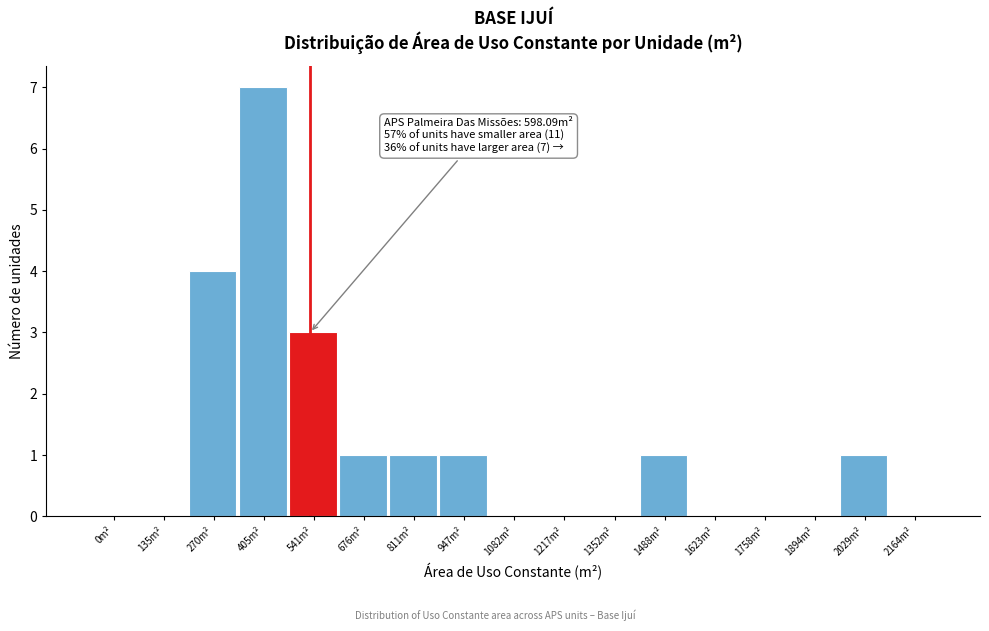

Reading left to right, what are all the values shown in this chart?

0m²=0	135m²=0	270m²=4	405m²=7	541m²=3	676m²=1	811m²=1	947m²=1	1082m²=0	1217m²=0	1352m²=0	1488m²=1	1623m²=0	1758m²=0	1894m²=0	2029m²=1	2164m²=0